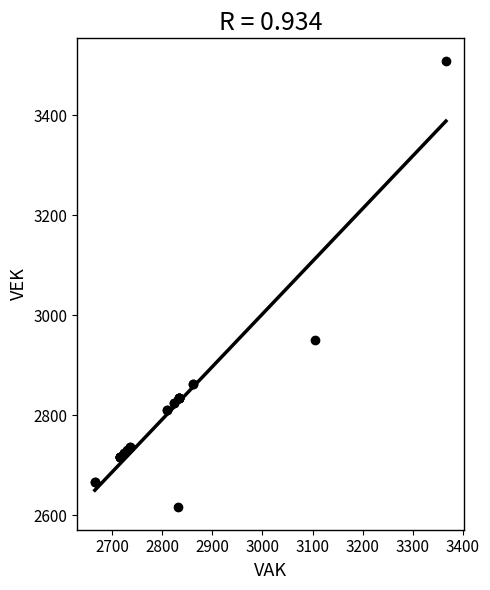

What Y value in the scatter plot is closest to 3062?

2951